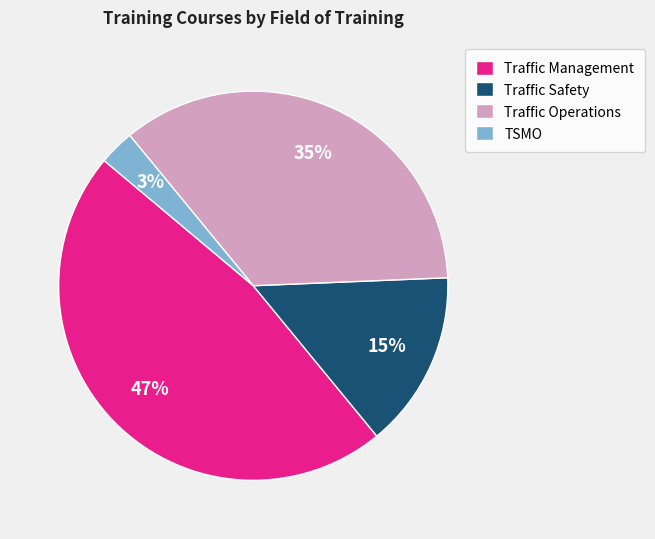

To the nearest percent, what percentage of the pie is Traffic Safety?

15%